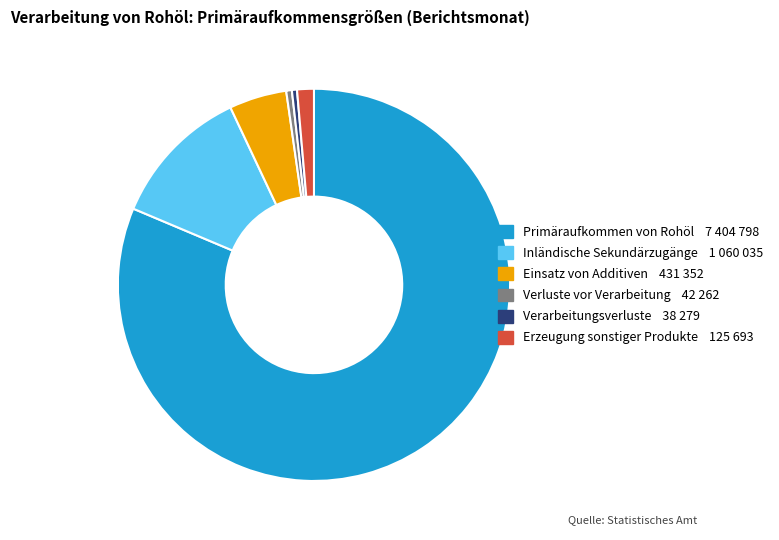

Is it true that Verarbeitungsverluste is 0% of the pie?

True